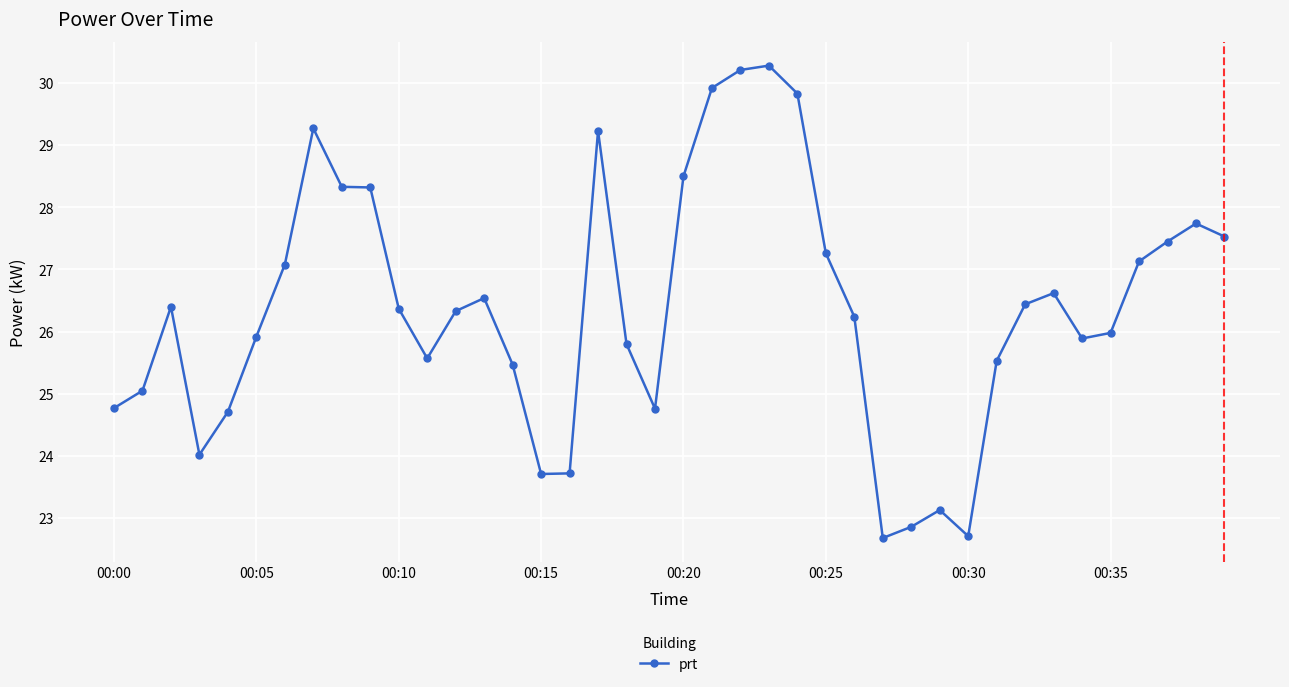

How many categories are shown in the chart?

40